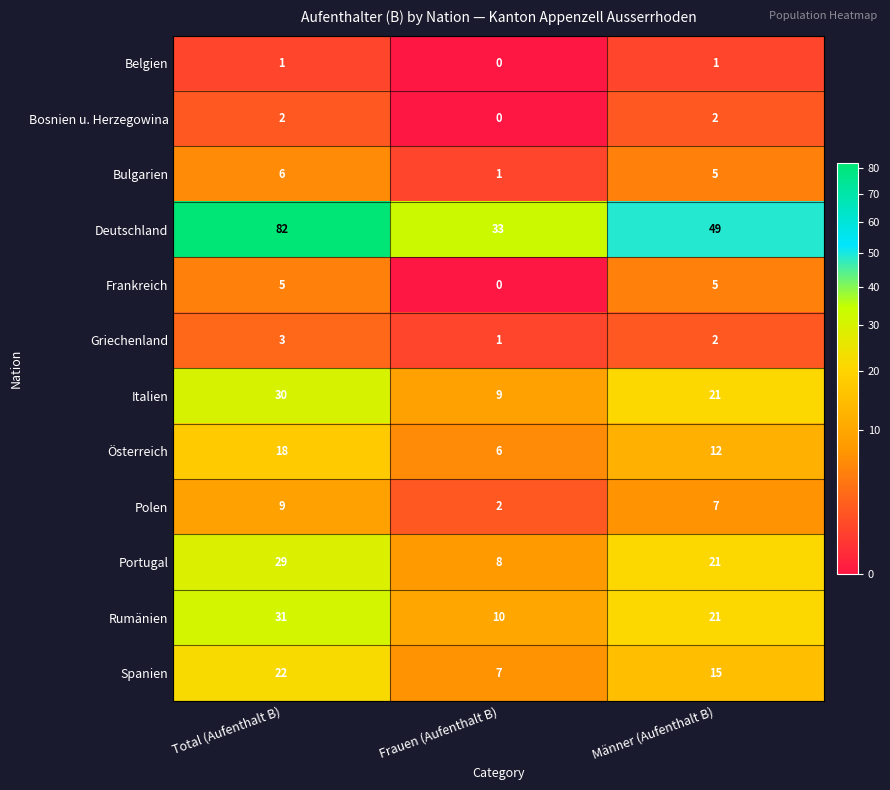

The value of Griechenland at Männer (Aufenthalt B) is 2. True or false?

True